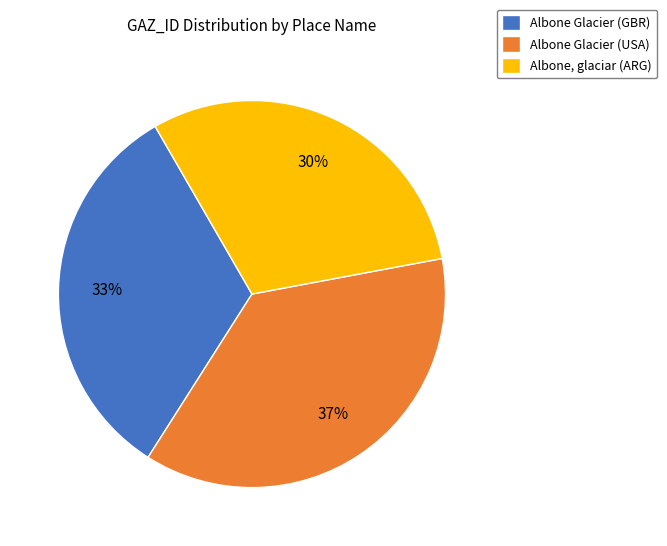

To the nearest percent, what percentage of the pie is Albone, glaciar (ARG)?

30%